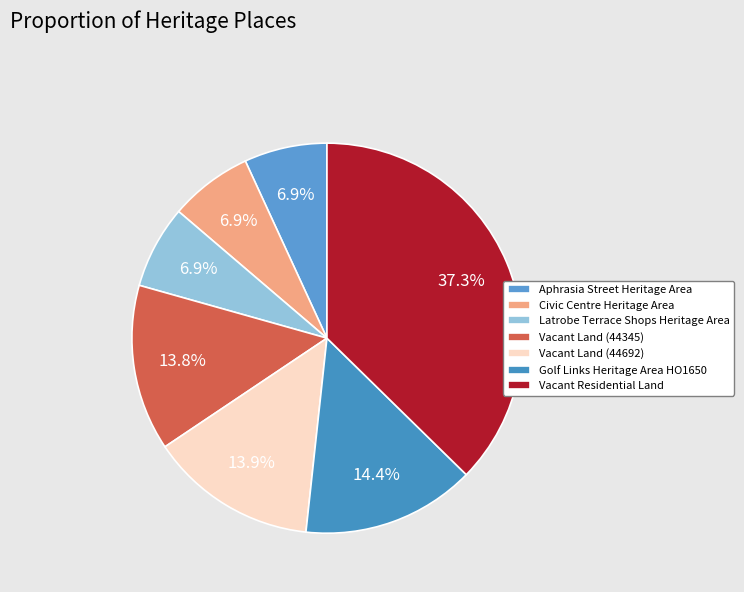

To the nearest percent, what is the difference between the Vacant Residential Land and Latrobe Terrace Shops Heritage Area slice percentages?

30%